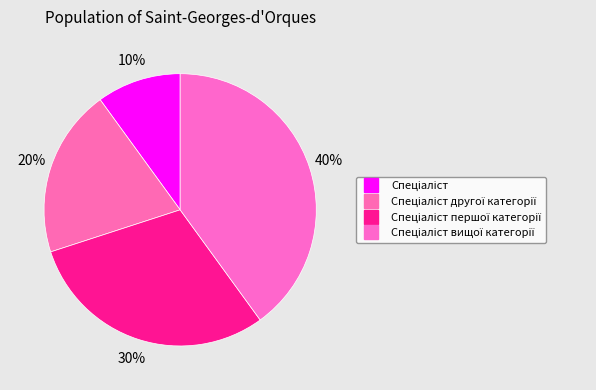

Which slice is the largest?

Спеціаліст вищої категорії